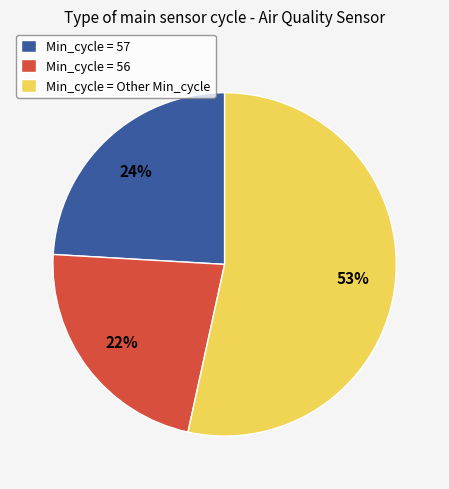

Rank the categories by value from lowest to highest.

Min_cycle = 56, Min_cycle = 57, Min_cycle = Other Min_cycle